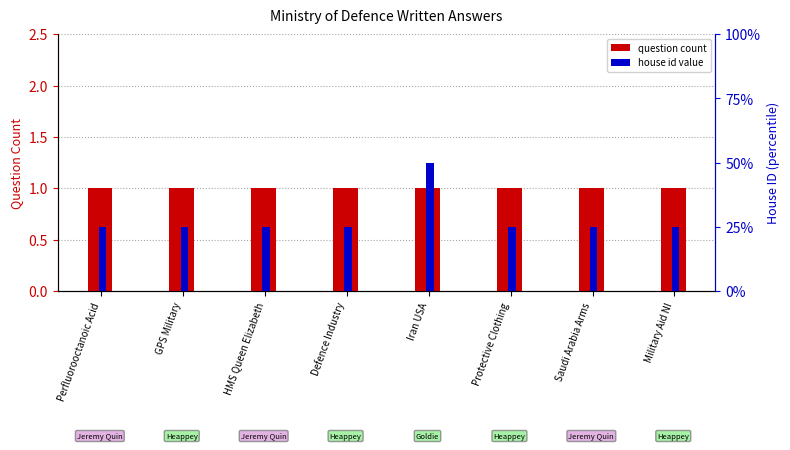

What is the sum of the question count values at Iran USA and Protective Clothing?

2